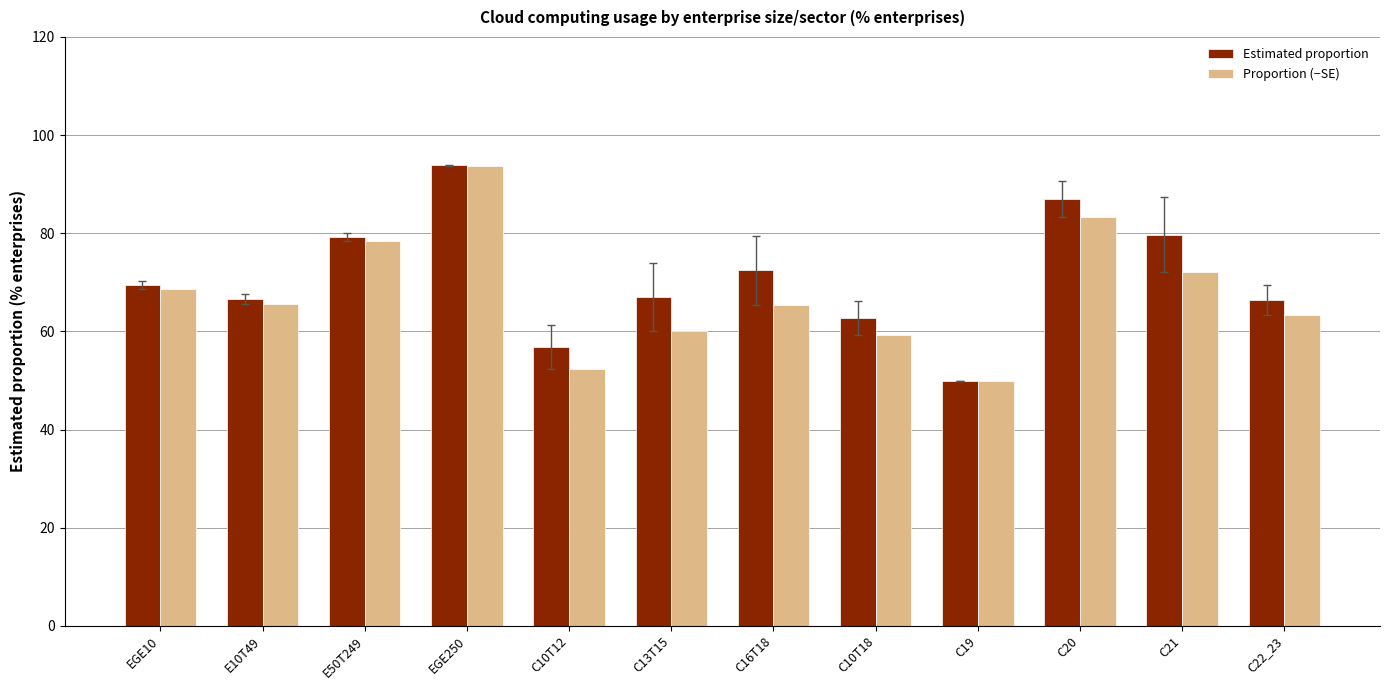

What are all the series names shown in the legend?

Estimated proportion, Proportion (−SE)